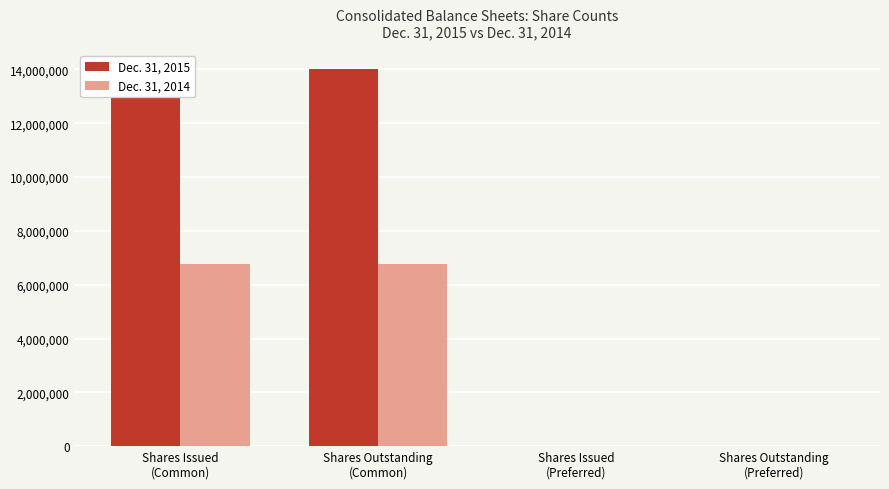

What is the approximate value of Dec. 31, 2015 at Shares Issued
(Common)?

14017909